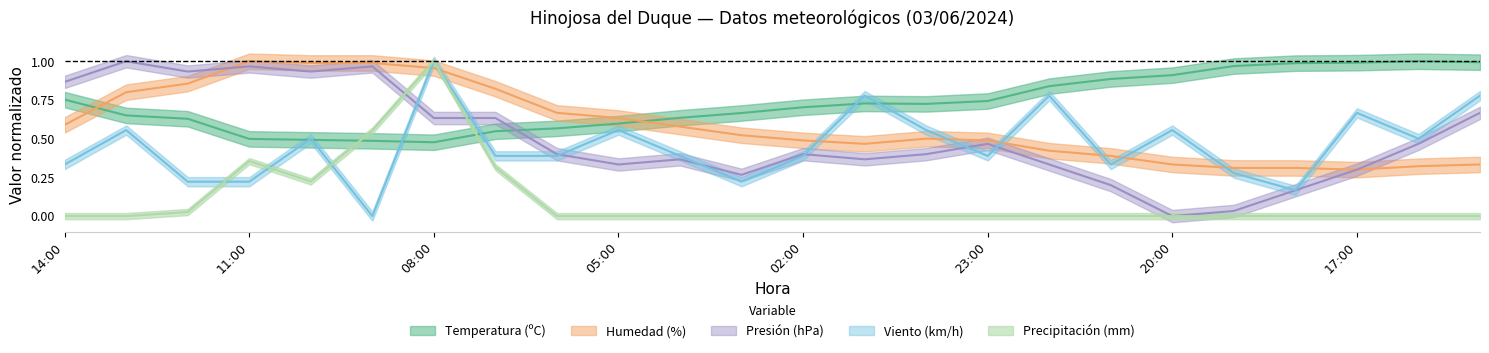

At which category is the sum across all series the highest?

08:00